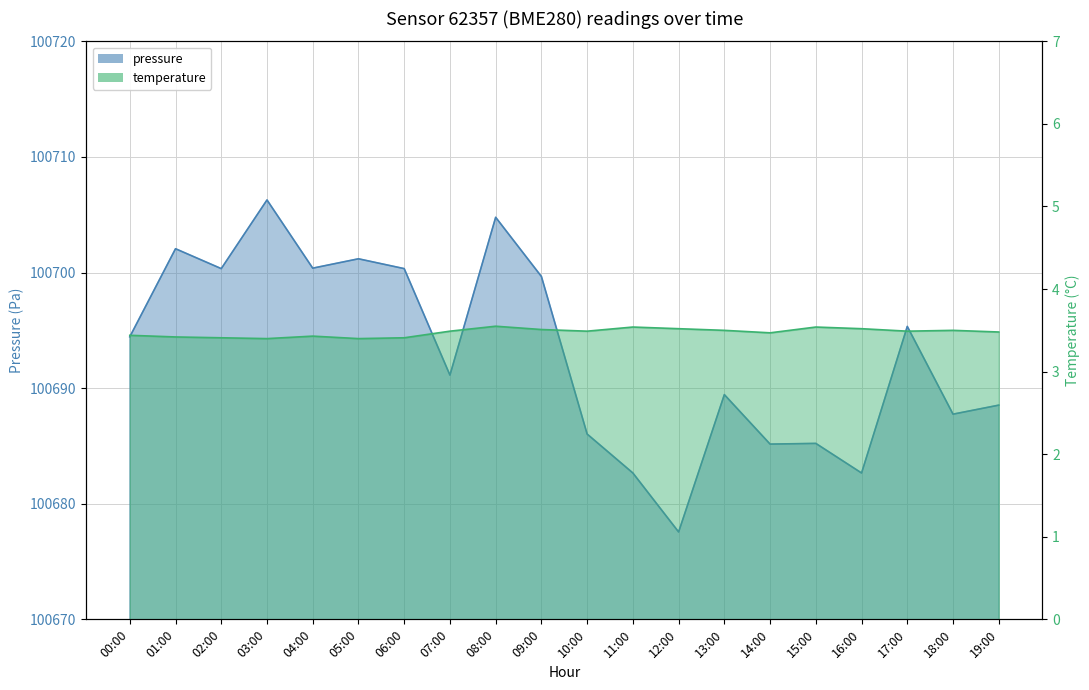

Is the value of temperature at 19:00 greater than the value of pressure at 04:00?

No